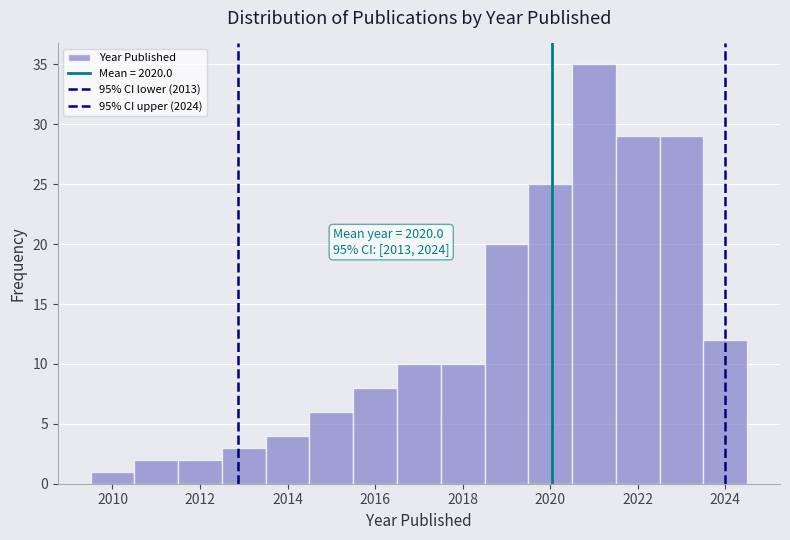

Which range on the x-axis has the tallest bar?

2020.5 to 2021.5